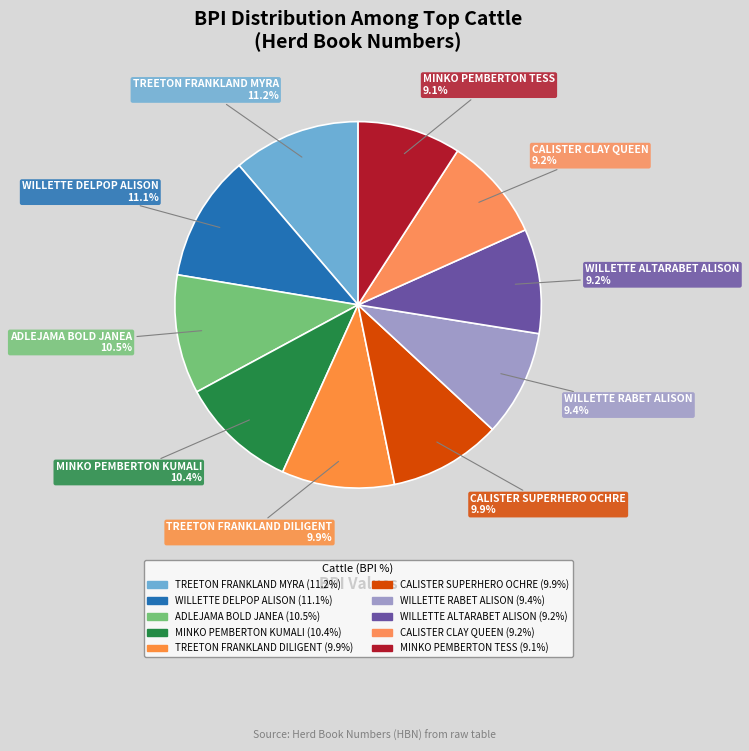

Count the number of slices in the pie.

10